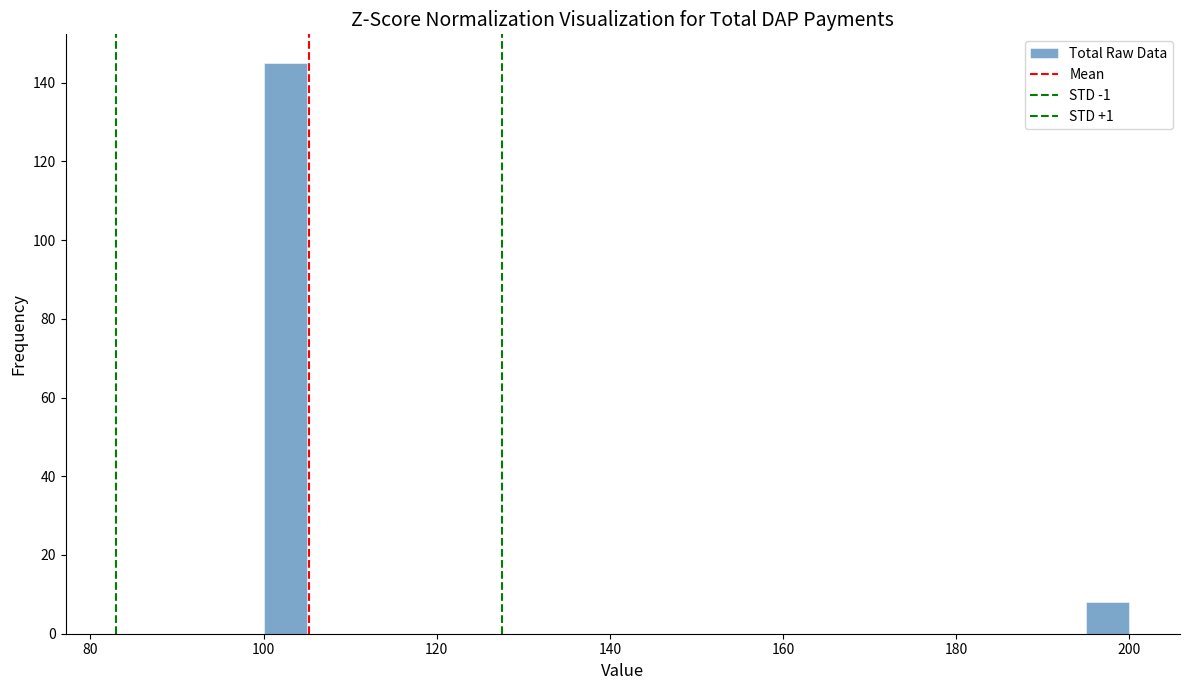

Read against the x-axis, roughly where is the centre of the tallest bar?

102